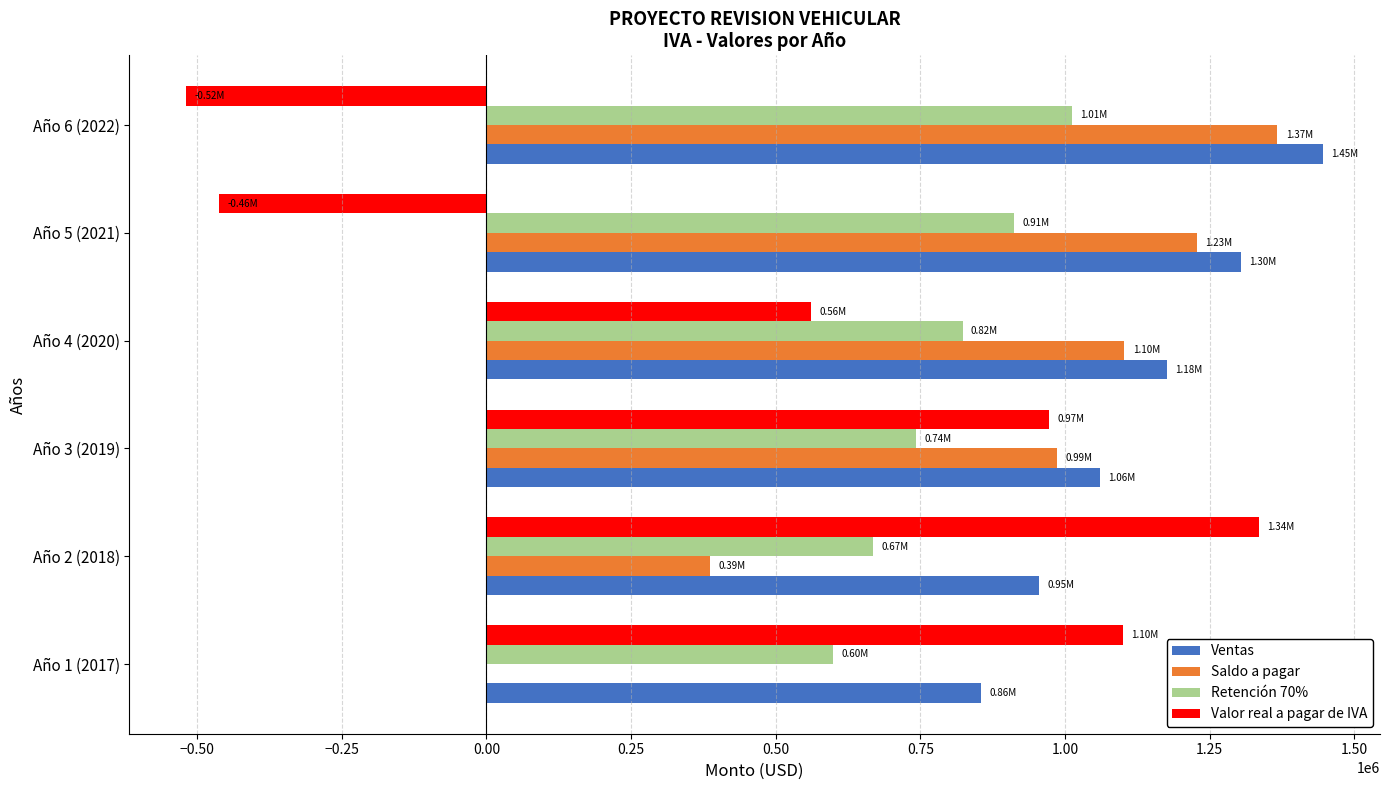

What is the sum of the Valor real a pagar de IVA values at Año 3 (2019) and Año 1 (2017)?

2072203.1